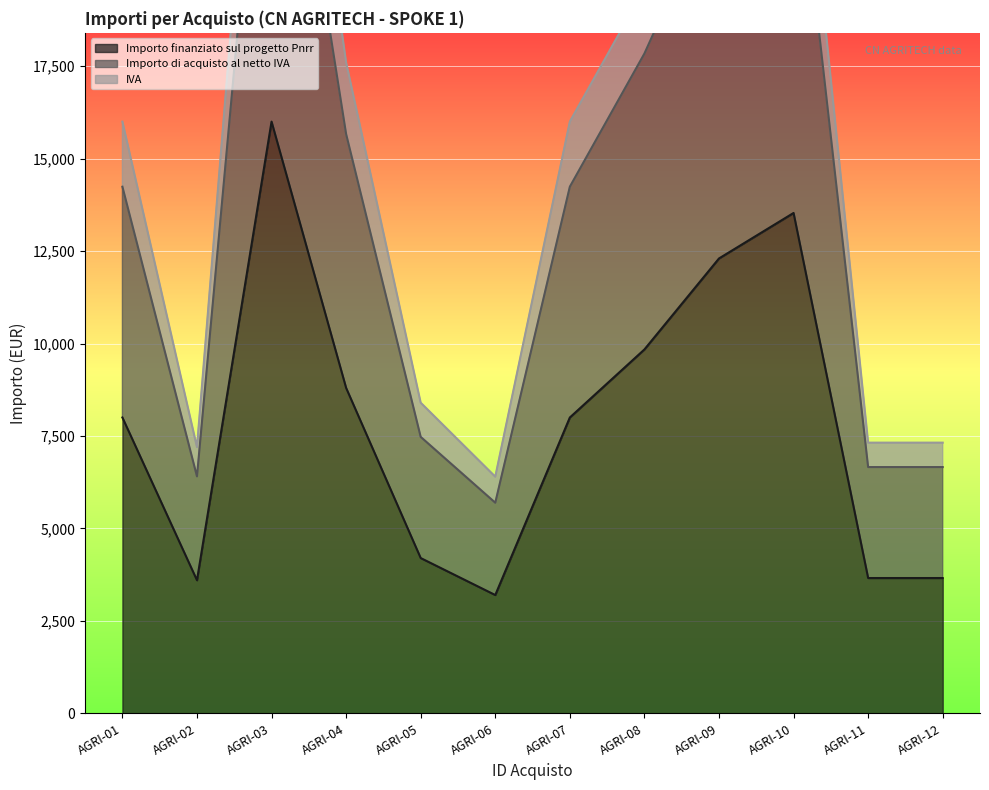

Which has a higher value, AGRI-08 or AGRI-02?

AGRI-08